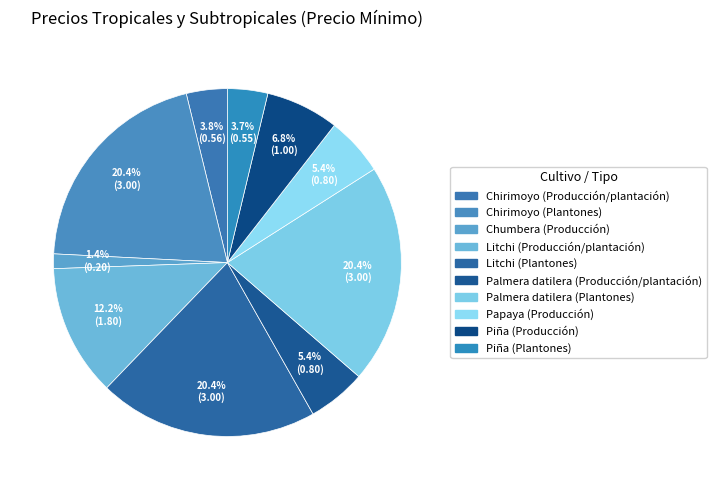

Count the number of slices in the pie.

10